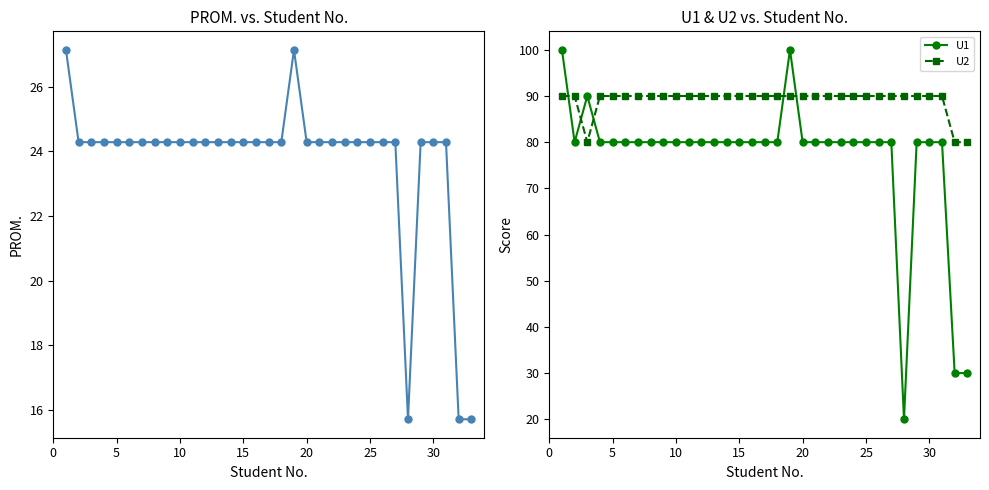

Does the chart display data point markers on the line(s)?

Yes